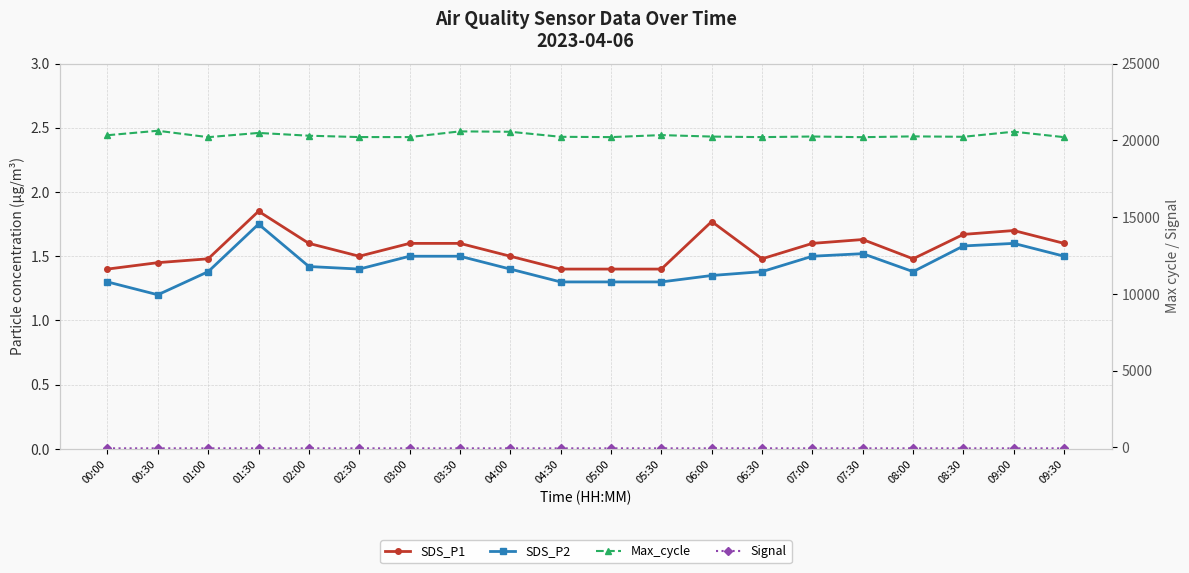

How many interior local valleys does the SDS_P1 series have?

3